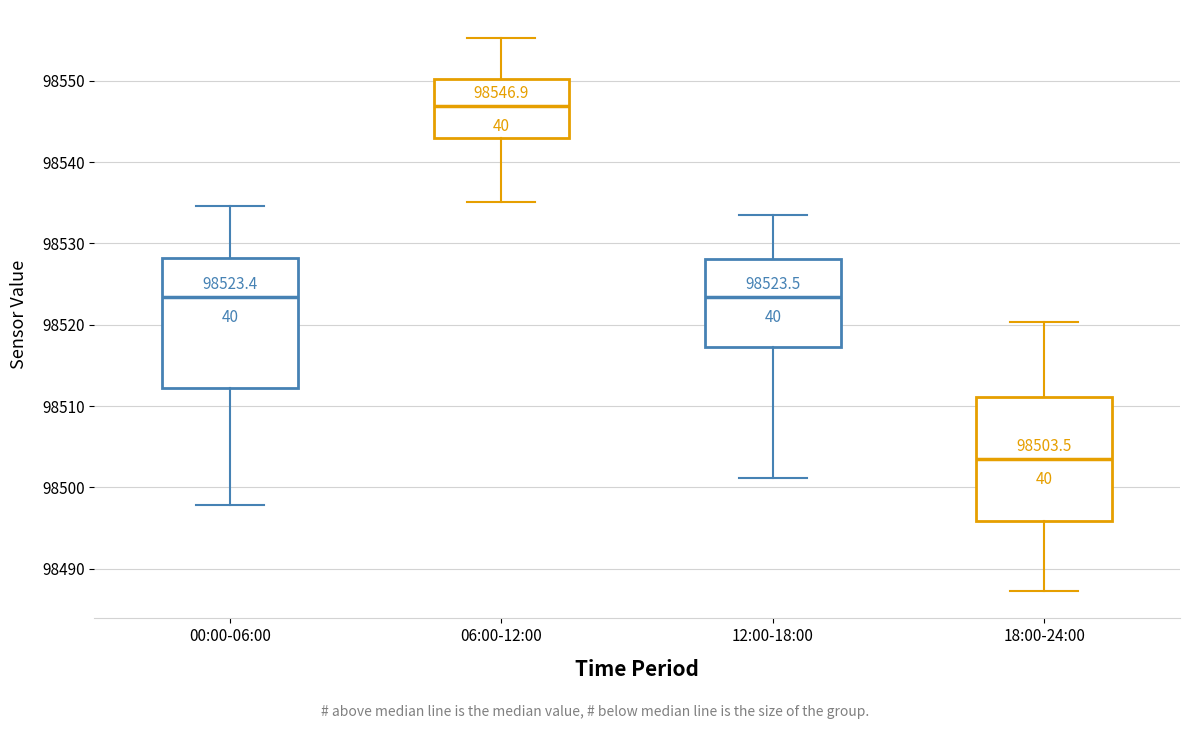

Which box's median line is the lowest?

18:00-24:00